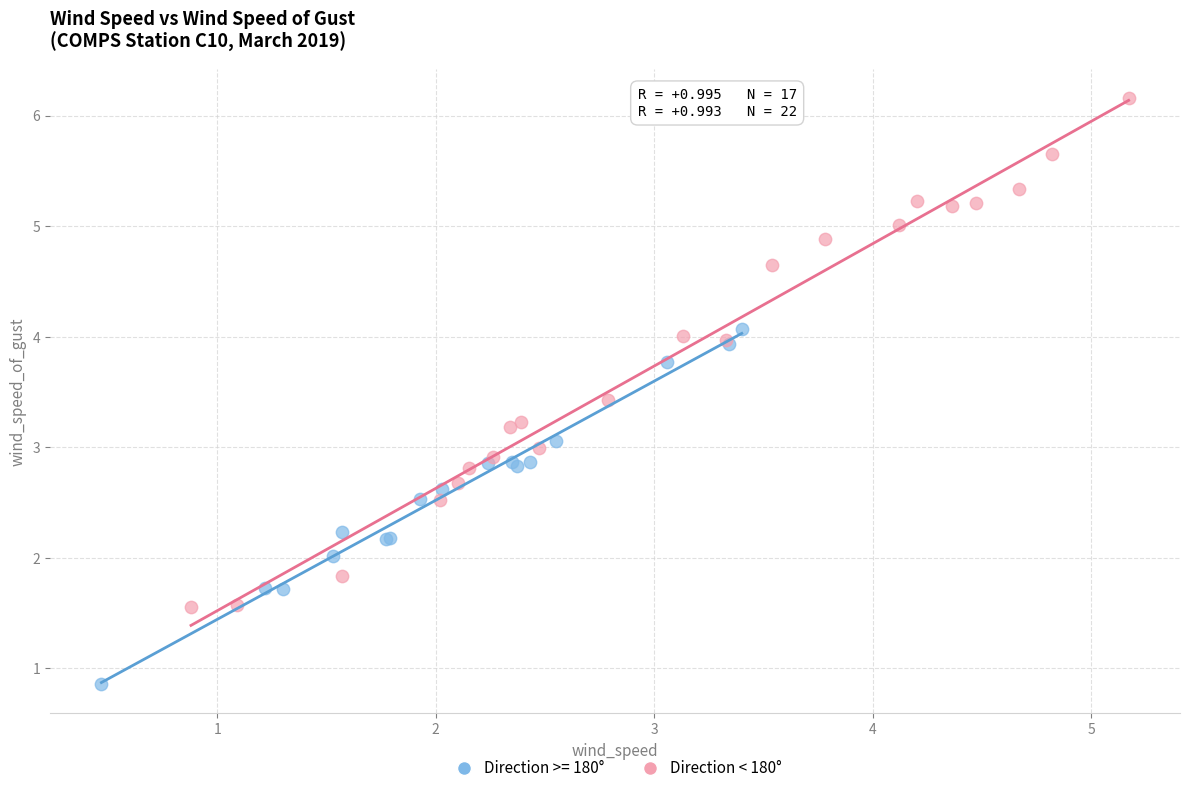

Which series reaches the maximum Y coordinate?

Direction < 180°